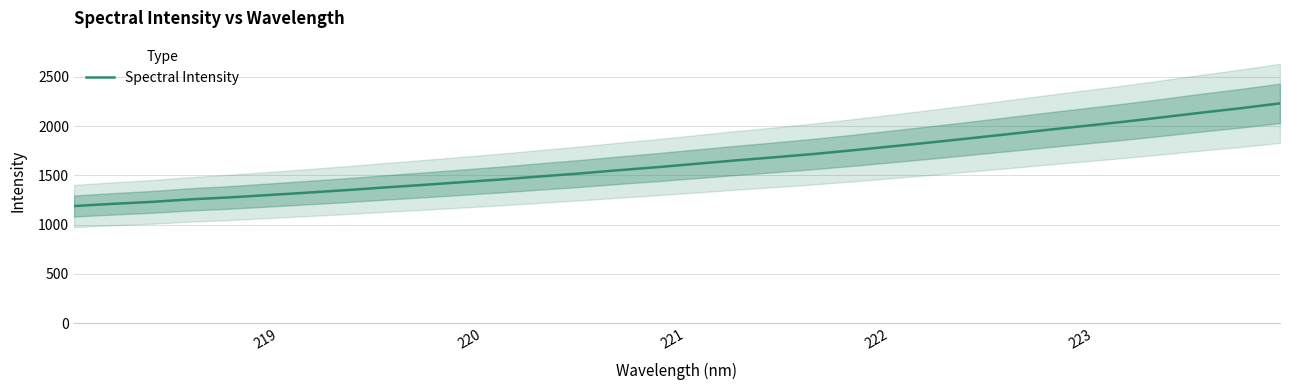

What is the lowest value of the Spectral Intensity series?

1188.5